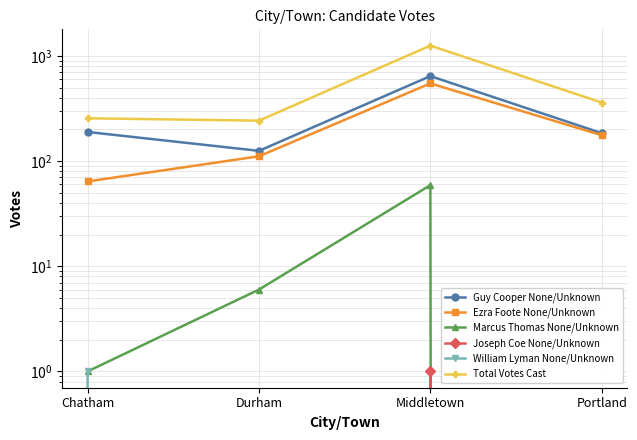

At which label is William Lyman None/Unknown closest to 0?

Durham